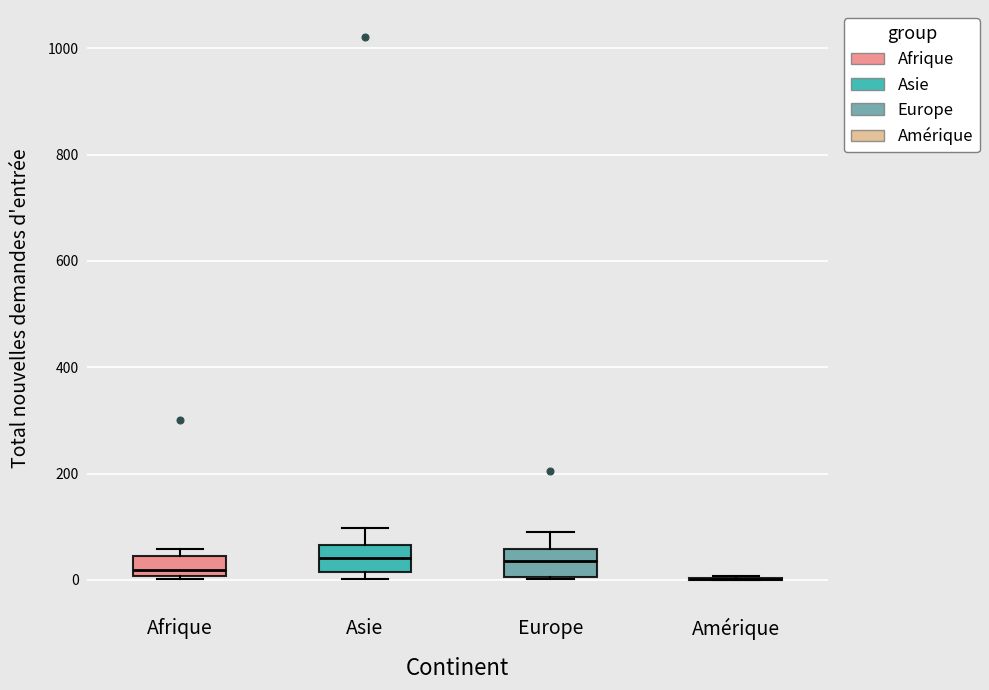

Reading left to right, read every box against the y-axis: the position of its median line, the range the box covers, and the ends of its whiskers. The values are not printed on the chart, so give them approximately, as read against the axis.

Afrique: median 20, box 0 to 40, whiskers 0 (just below the box's lower edge) to 60
Asie: median 40, box 20 to 60, whiskers 0 to 100
Europe: median 40, box 0 to 60, whiskers 0 to 100
Amérique: box collapsed to a line at 0, whiskers 0 to 0